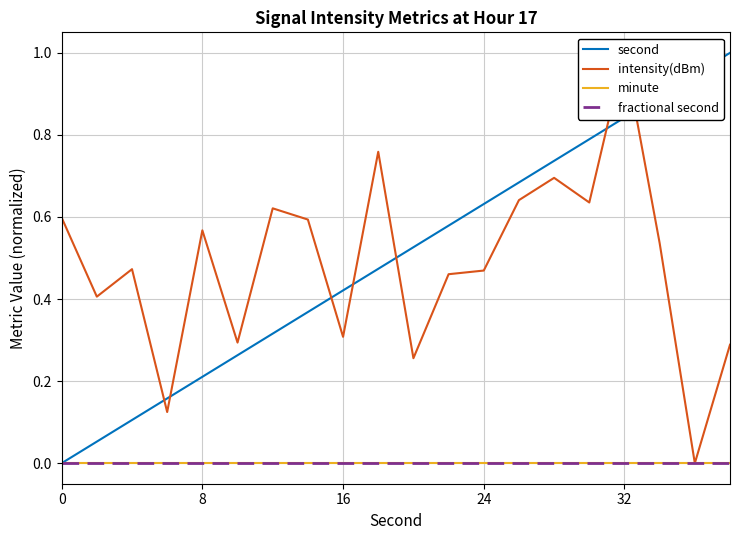

How many times do second and intensity(dBm) cross each other?

7